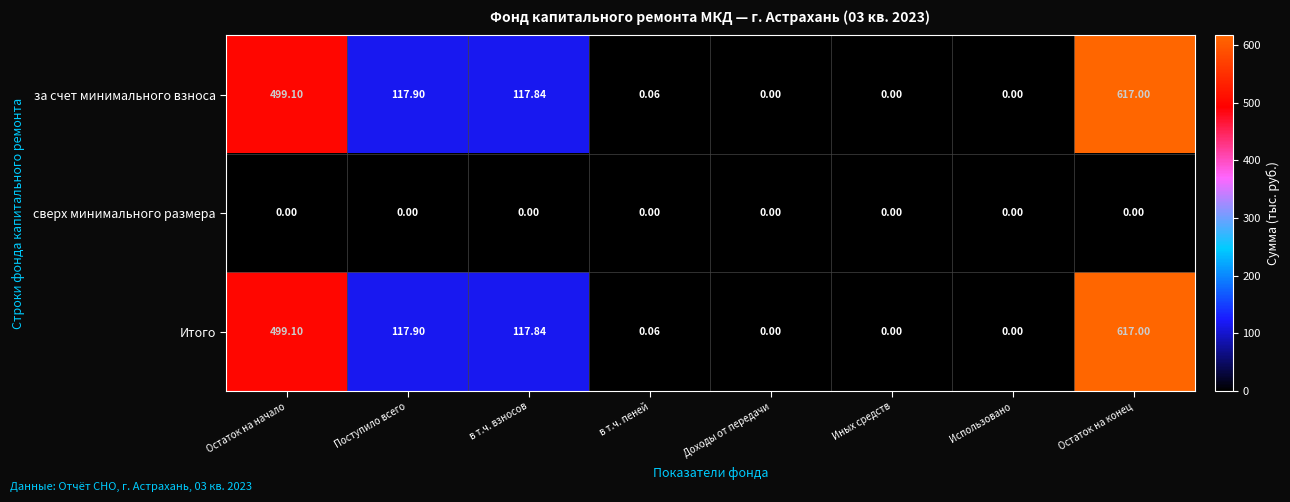

Count the number of data series in this chart.

3